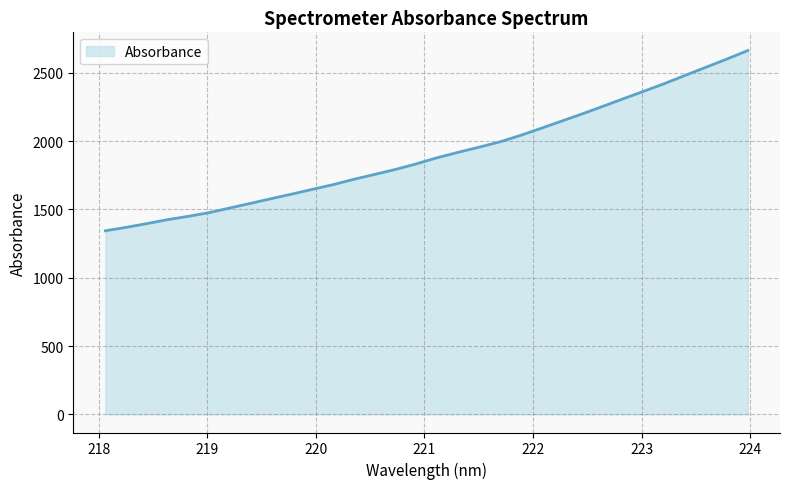

What is the smallest value displayed?

1343.5